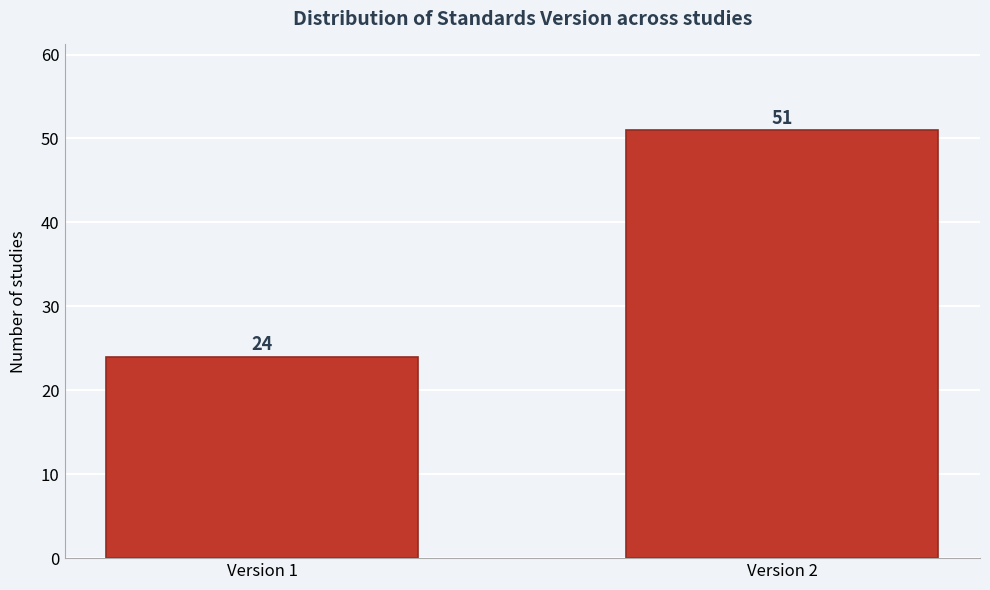

Reading right to left, list all the values displayed in this chart.

Version 2=51	Version 1=24